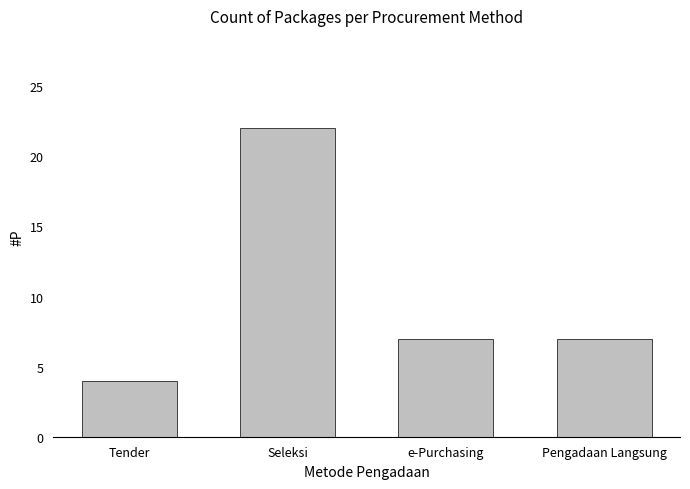

How many bars are there in total?

4